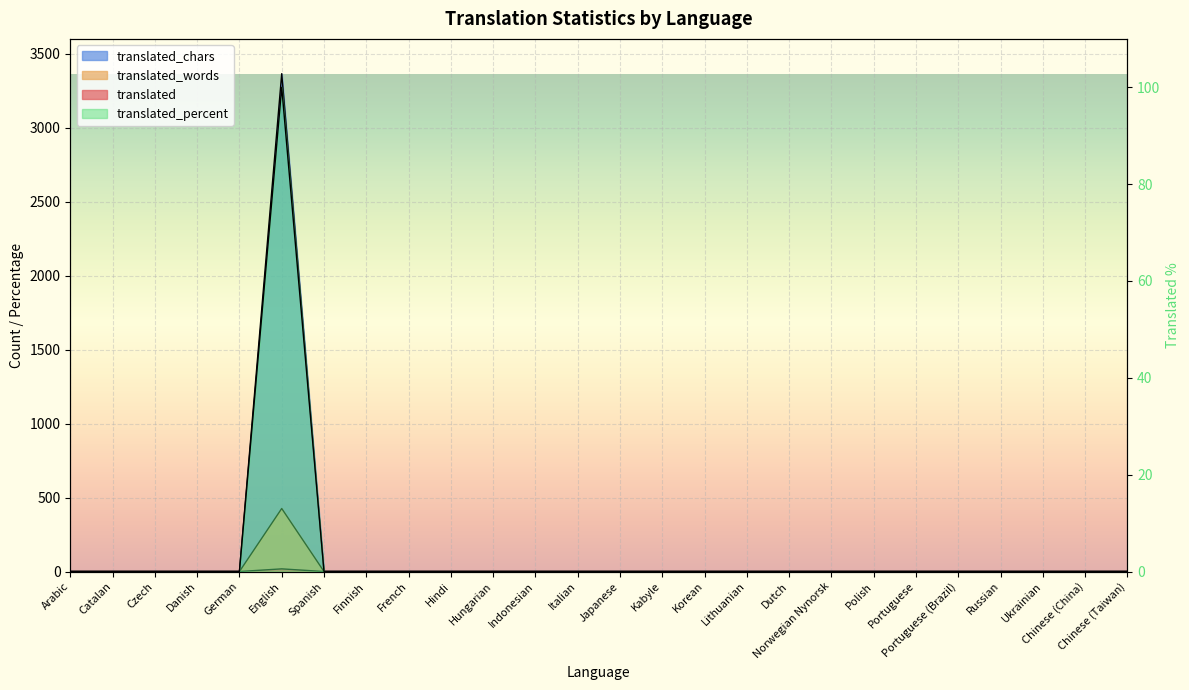

How many series are shown in this chart?

4